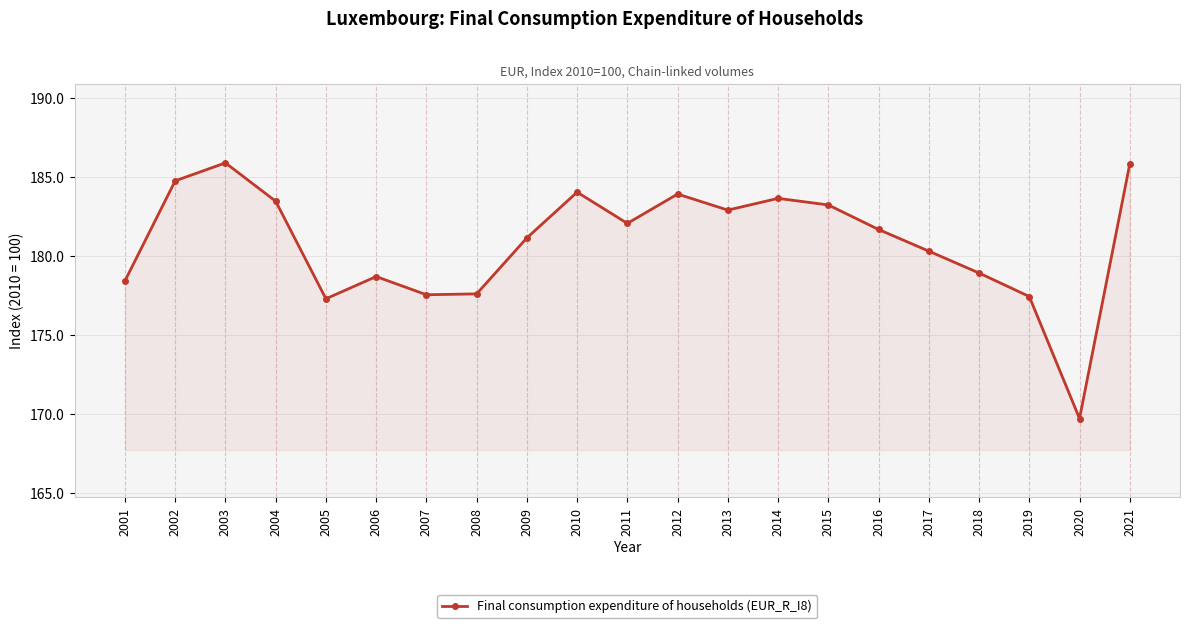

Where is the first local maximum?

2003